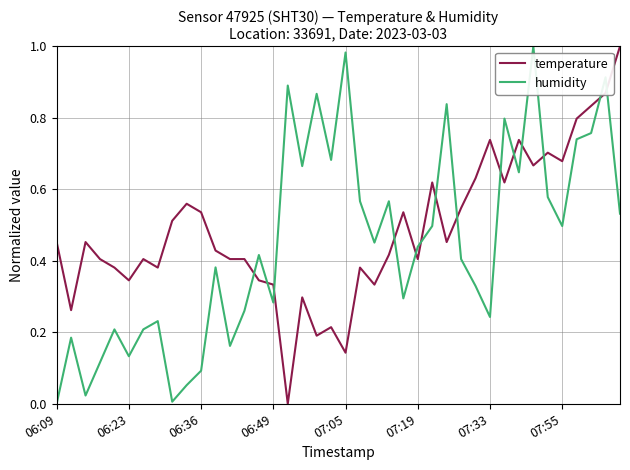

True or false: humidity and temperature cross at least once.

True